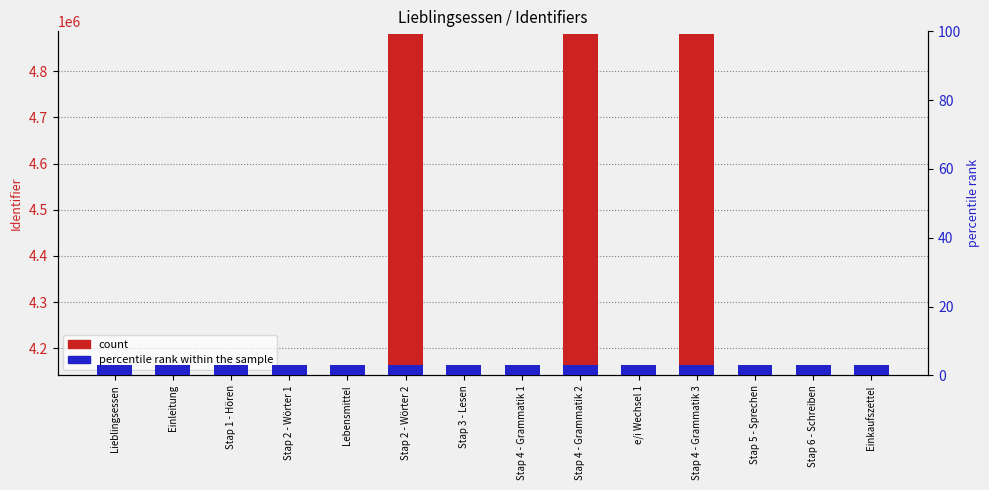

Rank the series by their maximum value, from lowest to highest.

percentile rank within the sample, count